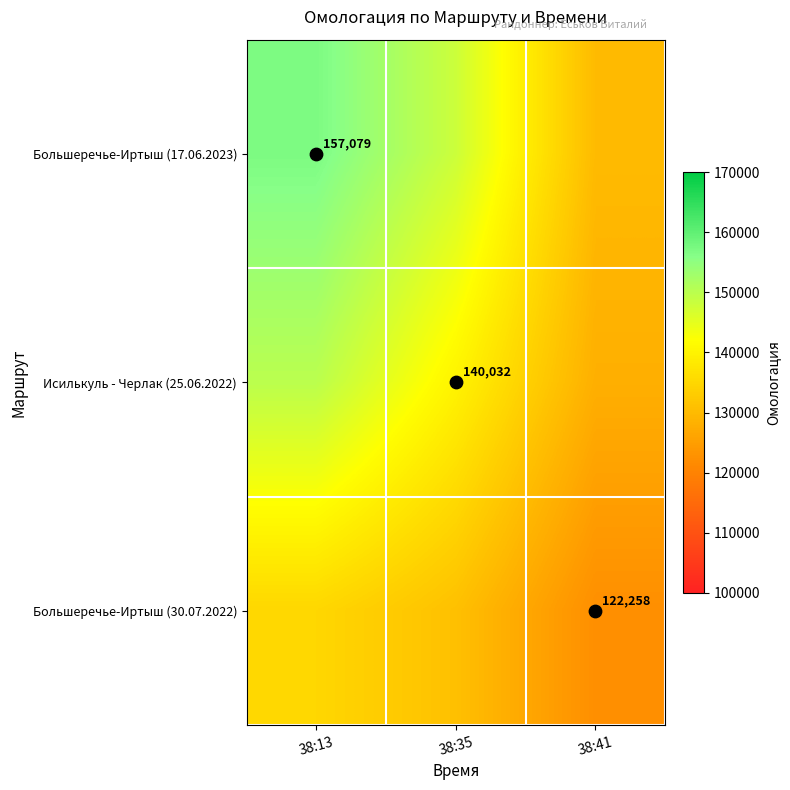

At how many categories does at least one series exceed 123873?

3